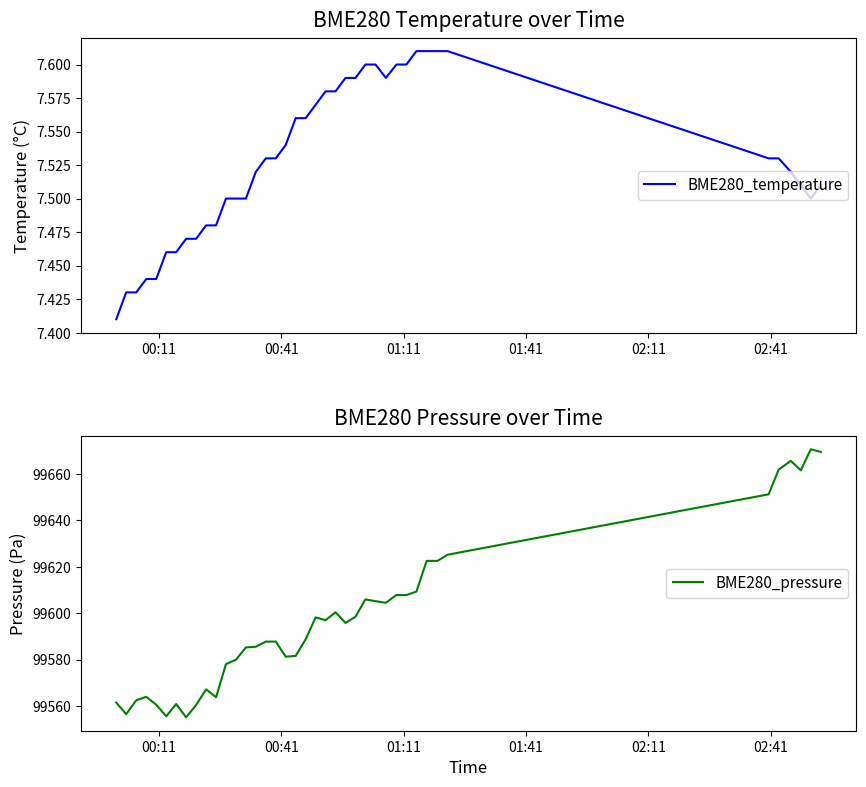

What is the minimum value for BME280_pressure?

99555.1